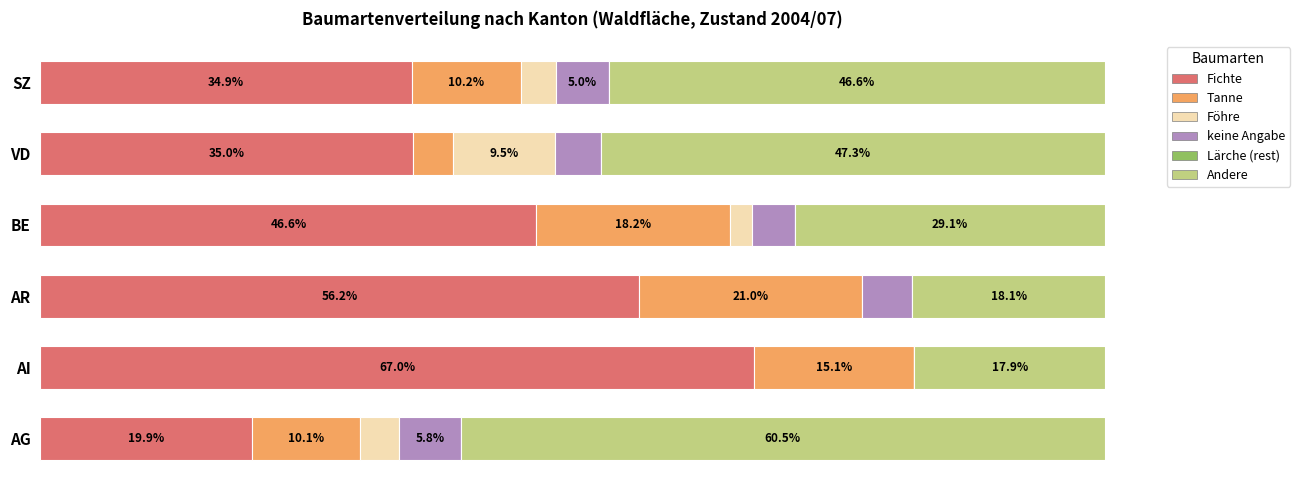

At which label does Fichte reach its peak?

AI